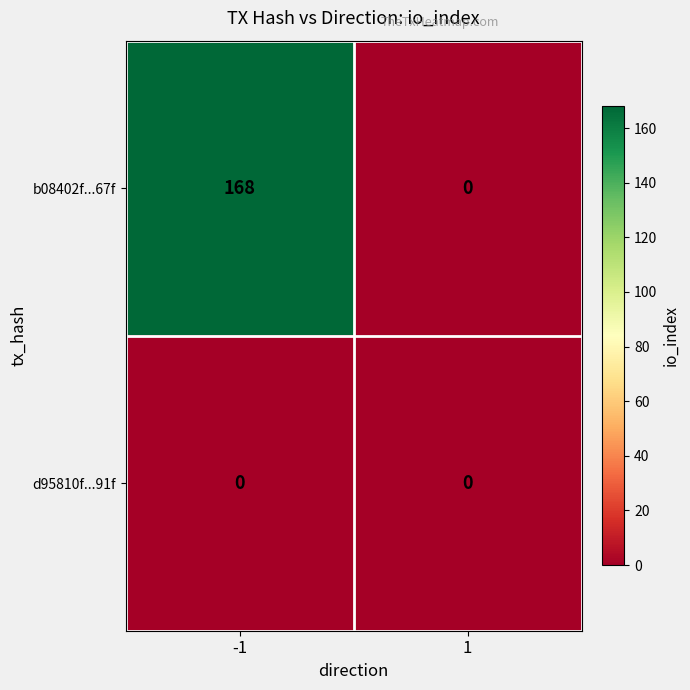

Reading left to right, list all the values displayed in this chart.

b08402f...67f: -1=168	1=0
d95810f...91f: -1=0	1=0